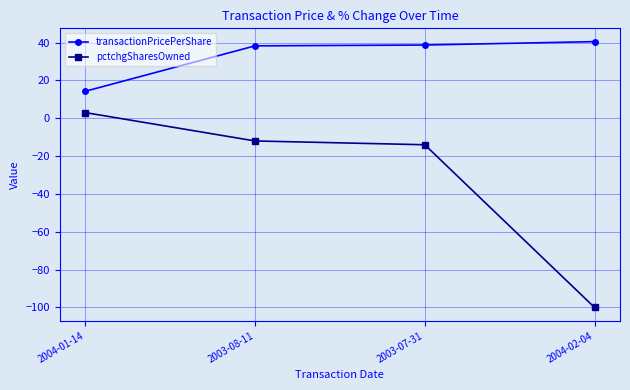

Between 2003-07-31 and 2004-02-04, which series saw the biggest shift?

pctchgSharesOwned